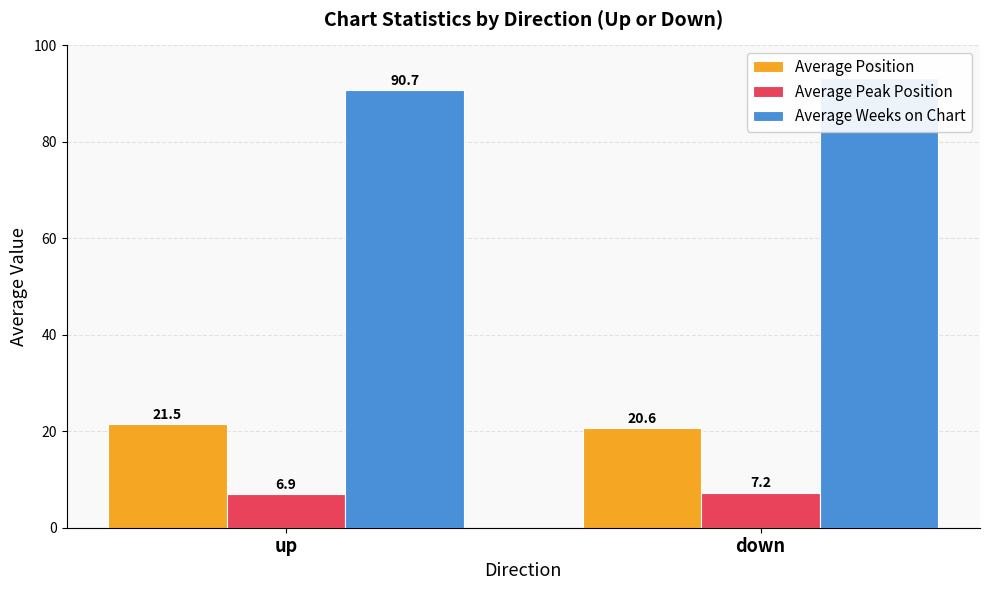

Rank the series at down from highest to lowest value.

Average Weeks on Chart, Average Position, Average Peak Position